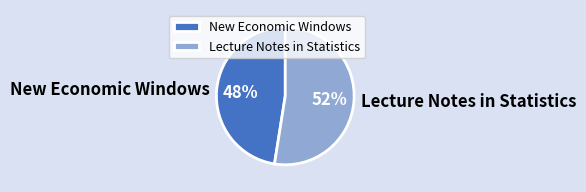

Combined, do New Economic Windows and Lecture Notes in Statistics account for over 50%?

Yes